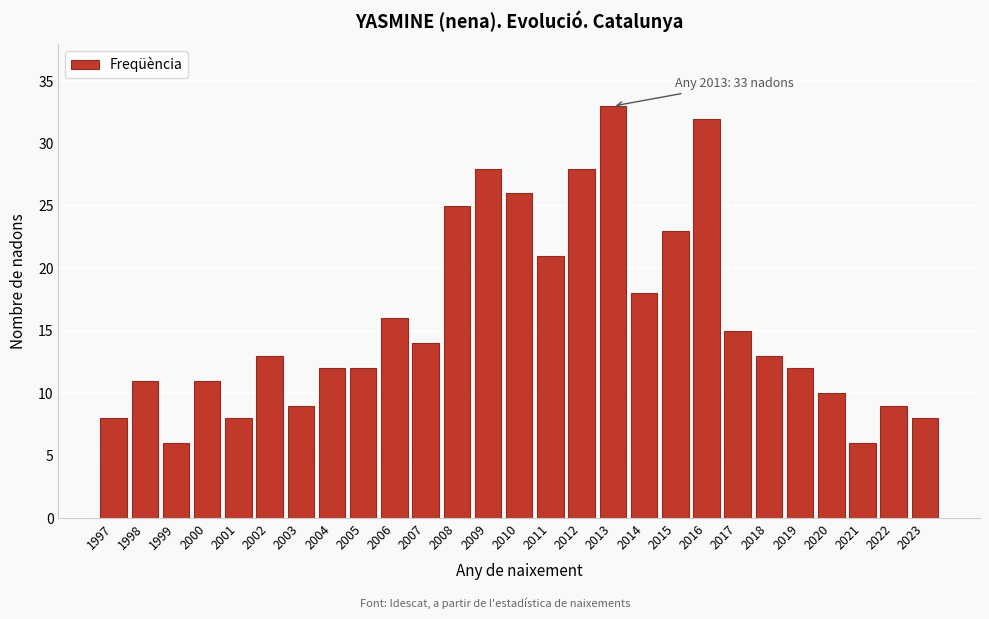

Reading left to right, extract all data points from this chart.

1997=8	1998=11	1999=6	2000=11	2001=8	2002=13	2003=9	2004=12	2005=12	2006=16	2007=14	2008=25	2009=28	2010=26	2011=21	2012=28	2013=33	2014=18	2015=23	2016=32	2017=15	2018=13	2019=12	2020=10	2021=6	2022=9	2023=8